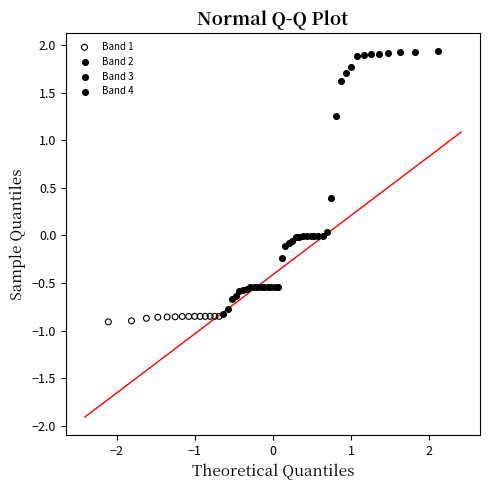

Which series reaches the minimum Y coordinate?

Band 1